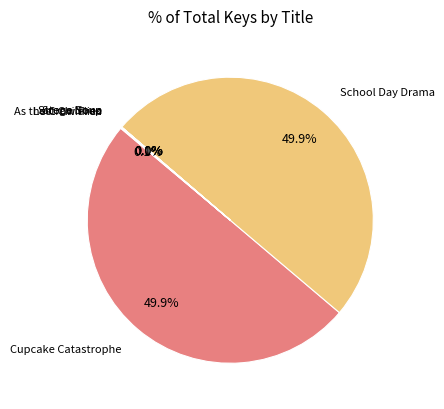

Count the number of slices in the pie.

6